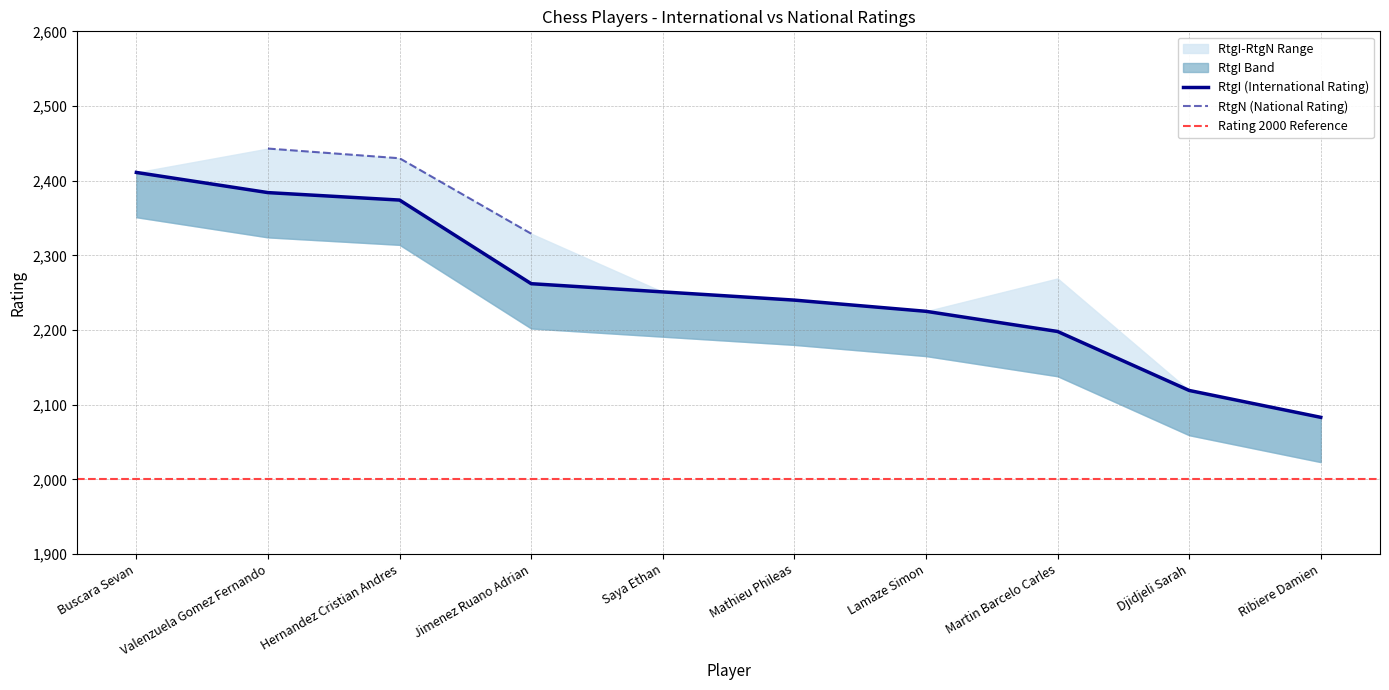

Reading left to right, list all the values displayed in this chart.

2411	2384	2374	2262	2251	2240	2225	2198	2119	2083